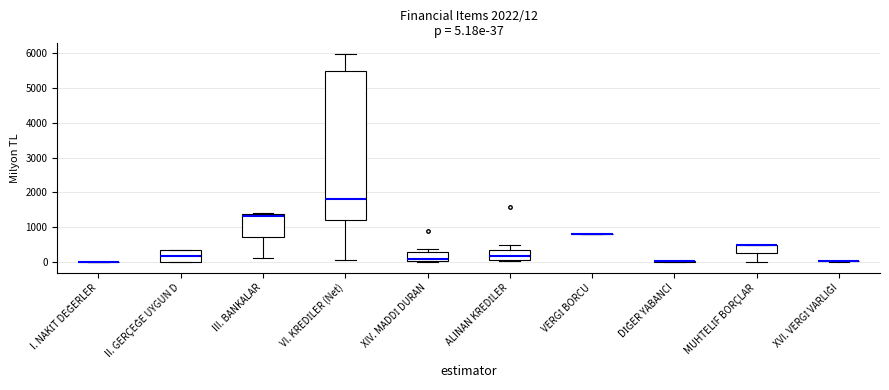

Comparing the boxes themselves (not the whiskers), which one is the tallest?

VI. KREDİLER (Net)